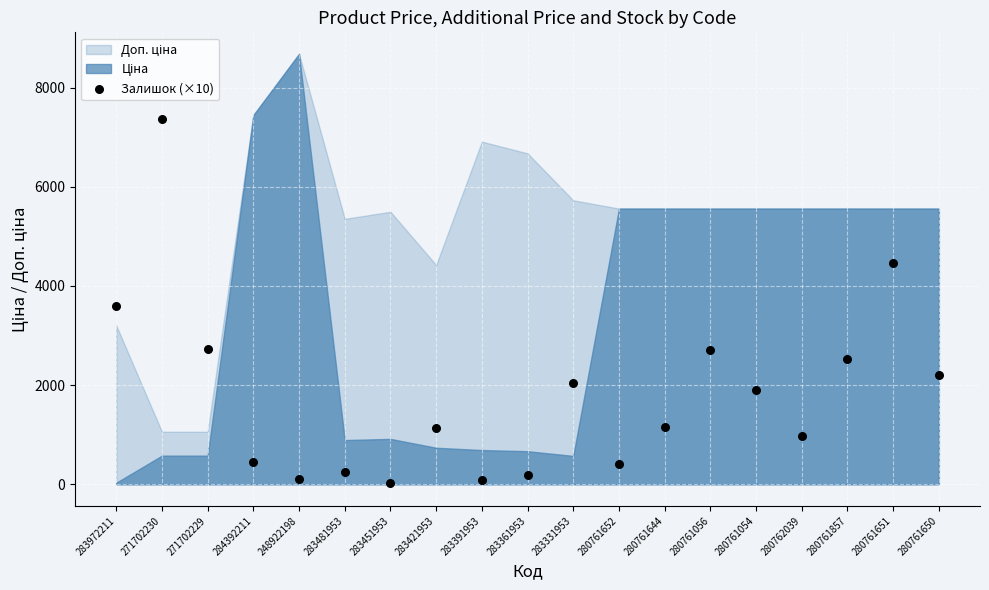

What is the range of Y values (max minus min)?

7340